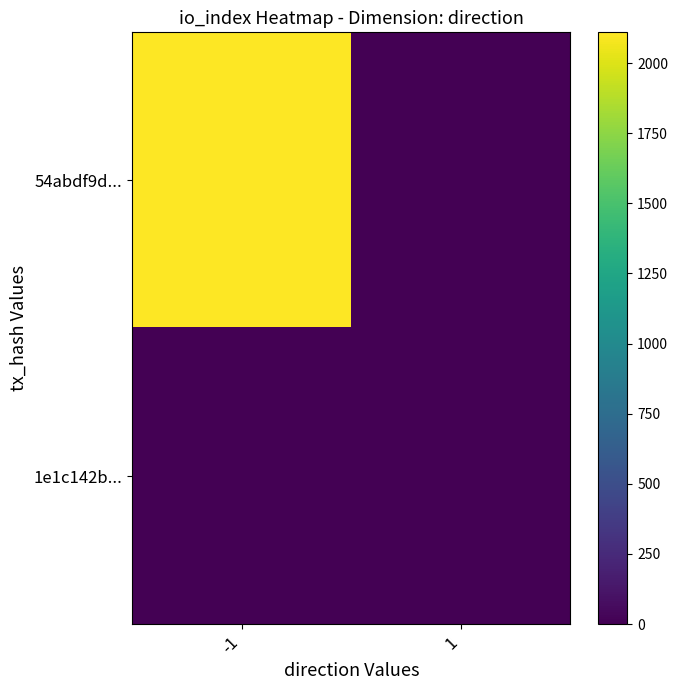

Reading right to left, list all the values displayed in this chart.

54abdf9d...: 1=0	-1=2110
1e1c142b...: 1=0	-1=0